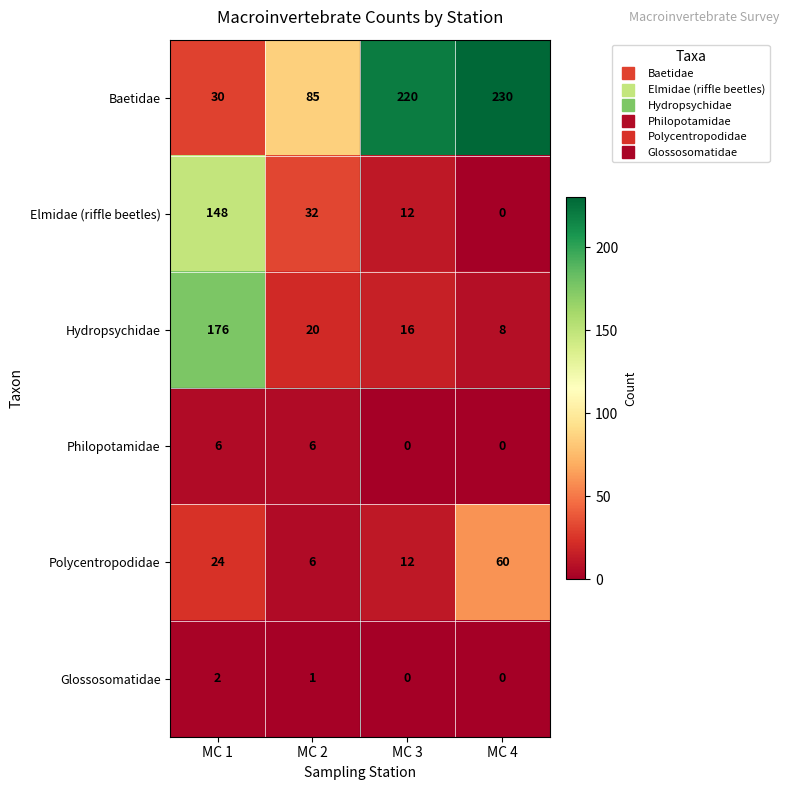

How many categories are shown in the chart?

4